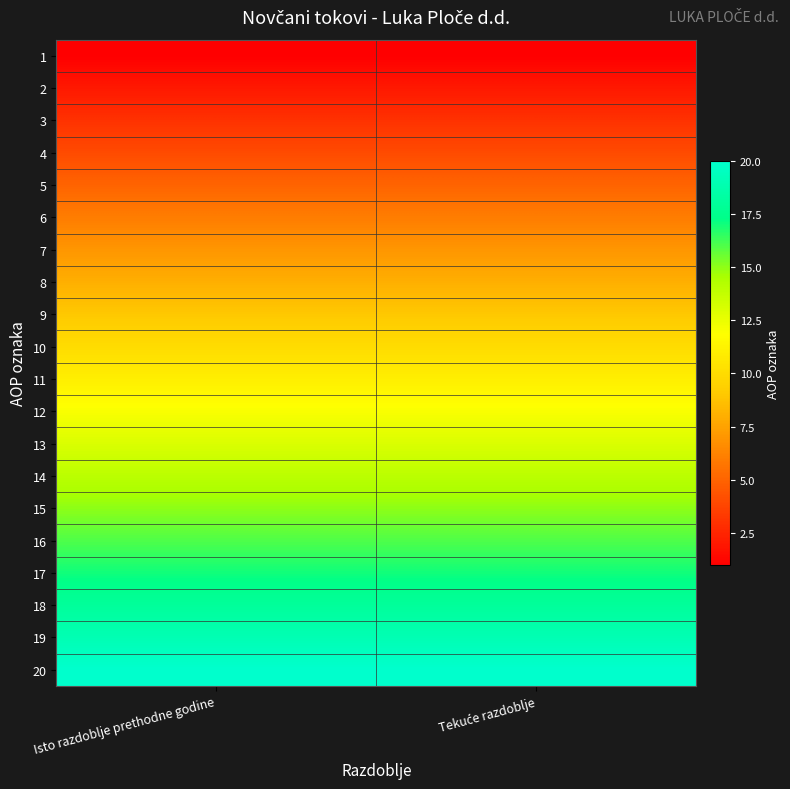

Reading left to right, extract all data points from this chart.

1: Isto razdoblje prethodne godine=1	Tekuće razdoblje=1
2: Isto razdoblje prethodne godine=2	Tekuće razdoblje=2
3: Isto razdoblje prethodne godine=3	Tekuće razdoblje=3
4: Isto razdoblje prethodne godine=4	Tekuće razdoblje=4
5: Isto razdoblje prethodne godine=5	Tekuće razdoblje=5
6: Isto razdoblje prethodne godine=6	Tekuće razdoblje=6
7: Isto razdoblje prethodne godine=7	Tekuće razdoblje=7
8: Isto razdoblje prethodne godine=8	Tekuće razdoblje=8
9: Isto razdoblje prethodne godine=9	Tekuće razdoblje=9
10: Isto razdoblje prethodne godine=10	Tekuće razdoblje=10
11: Isto razdoblje prethodne godine=11	Tekuće razdoblje=11
12: Isto razdoblje prethodne godine=12	Tekuće razdoblje=12
13: Isto razdoblje prethodne godine=13	Tekuće razdoblje=13
14: Isto razdoblje prethodne godine=14	Tekuće razdoblje=14
15: Isto razdoblje prethodne godine=15	Tekuće razdoblje=15
16: Isto razdoblje prethodne godine=16	Tekuće razdoblje=16
17: Isto razdoblje prethodne godine=17	Tekuće razdoblje=17
18: Isto razdoblje prethodne godine=18	Tekuće razdoblje=18
19: Isto razdoblje prethodne godine=19	Tekuće razdoblje=19
20: Isto razdoblje prethodne godine=20	Tekuće razdoblje=20